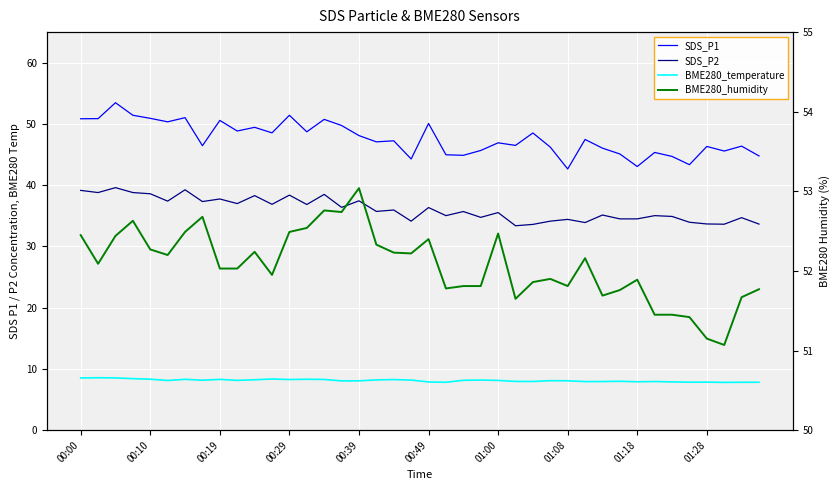

True or false: SDS_P1 and SDS_P2 intersect in this chart.

False